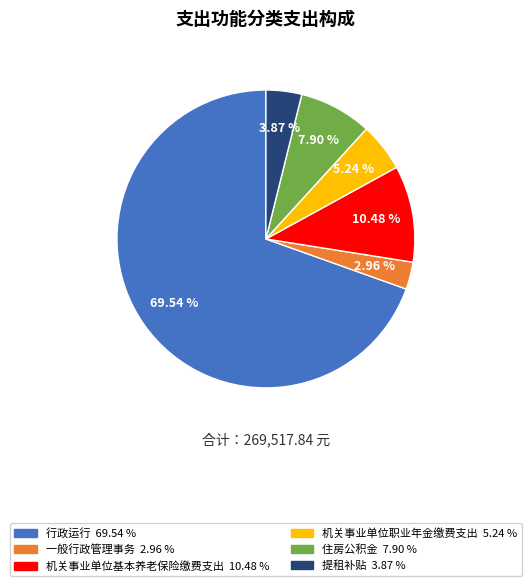

Approximately how many times larger is the value at 提租补贴 compared to 机关事业单位职业年金缴费支出?

0.7